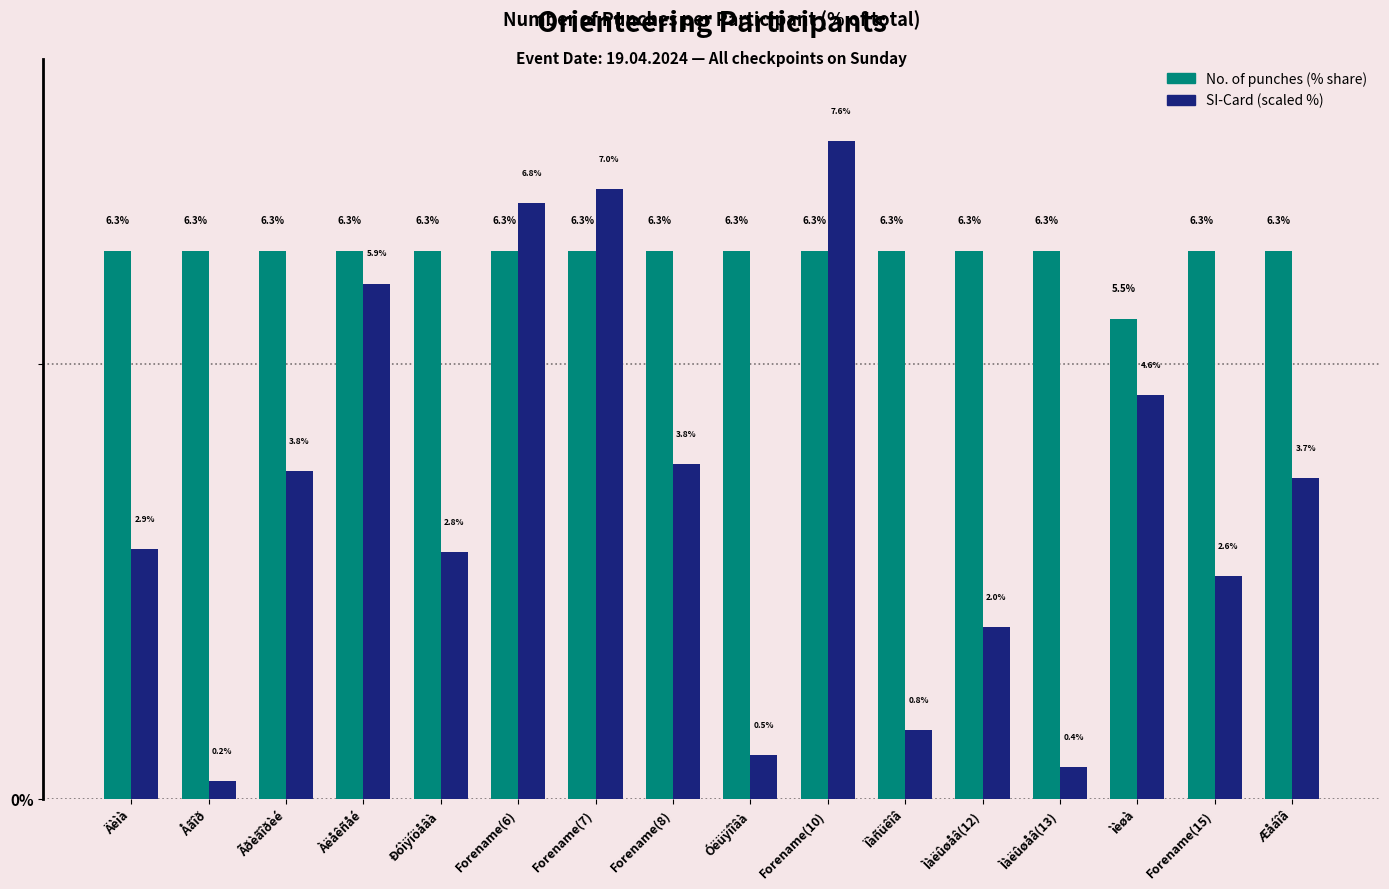

What is the difference between the highest and lowest values at Forename(7)?

0.7